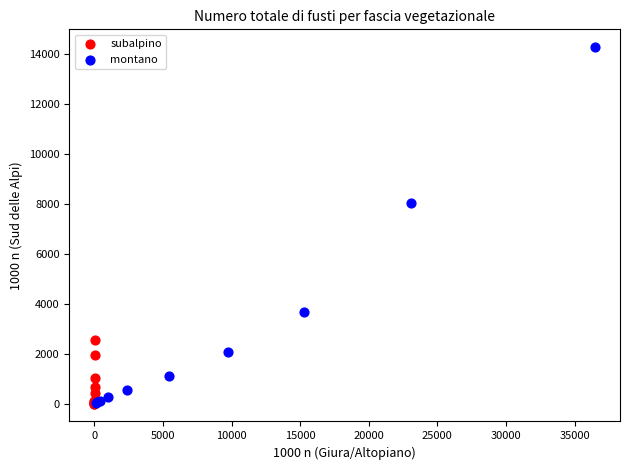

Which series has the widest spread of Y values?

montano